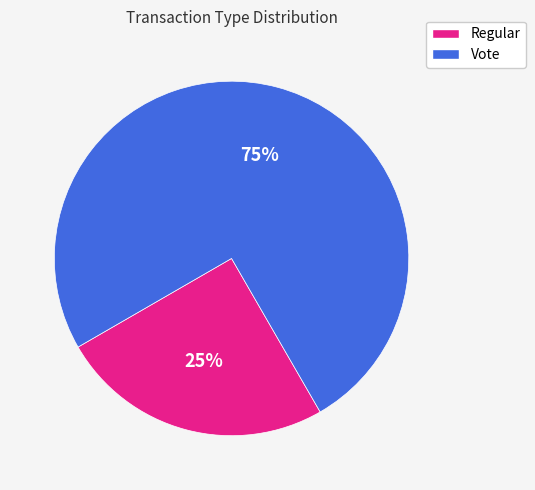

To the nearest percent, what portion does Vote represent?

75%